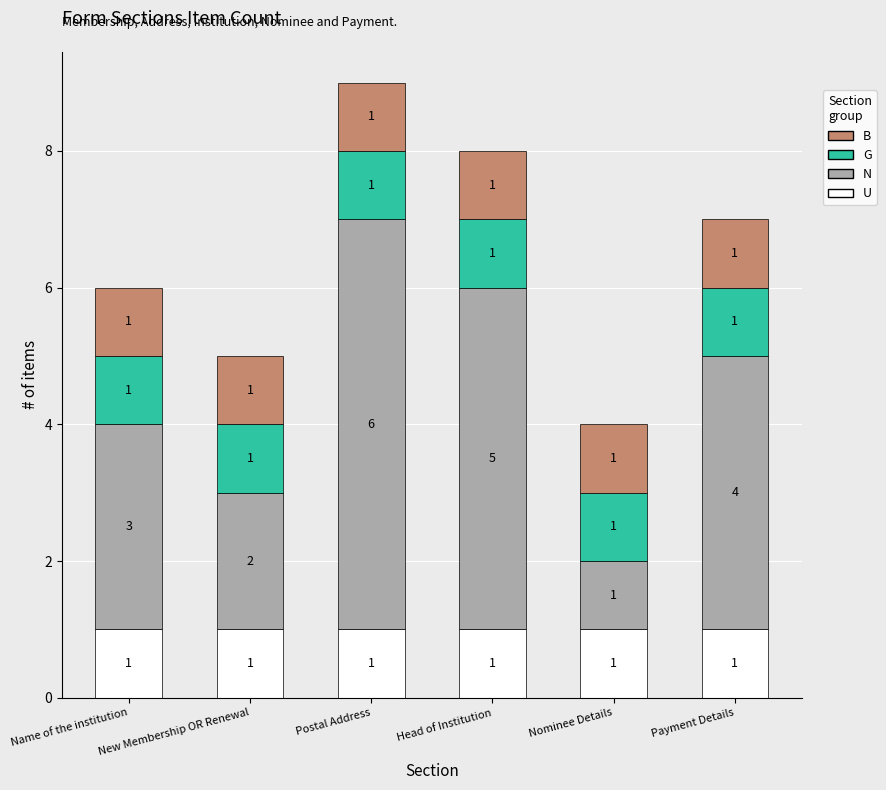

The value of U at Payment Details is 2. True or false?

False